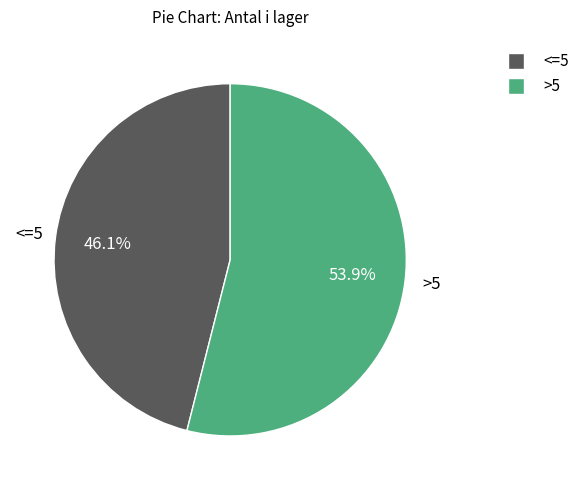

Is there a majority slice in this chart?

Yes